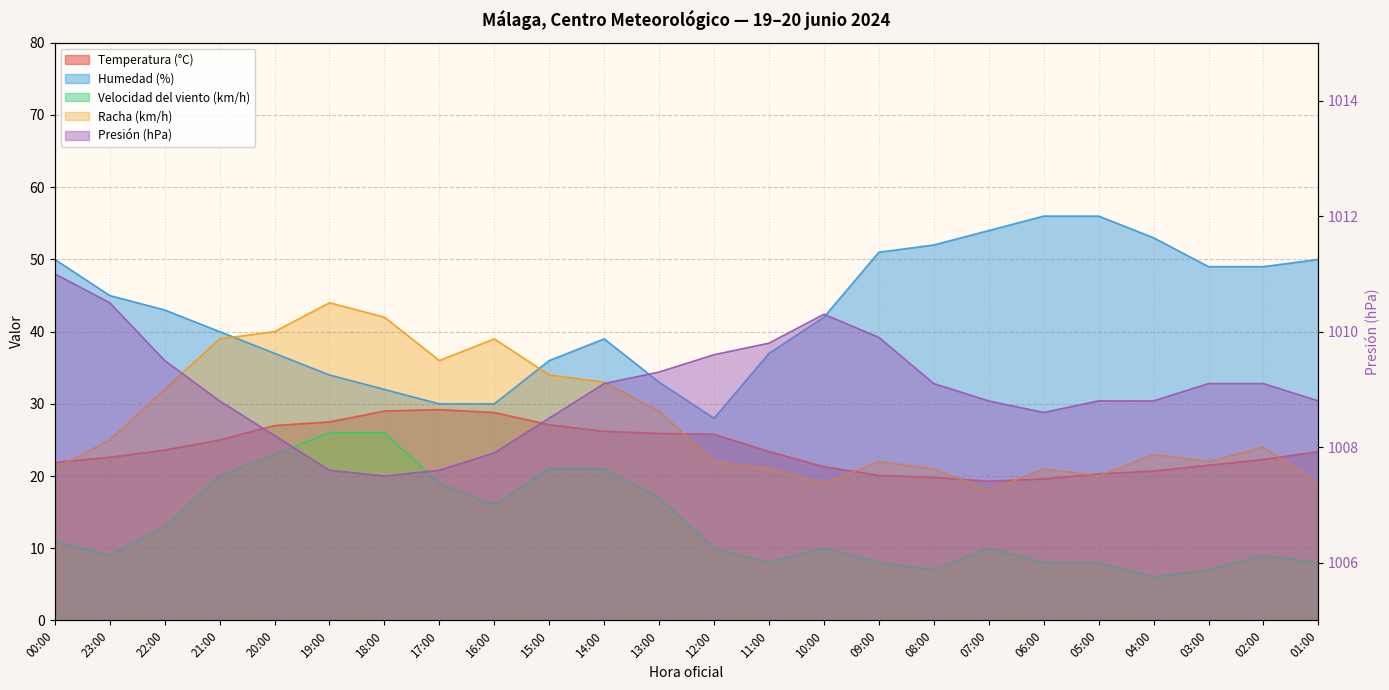

What is the average value of the Racha (km/h) series?

27.8